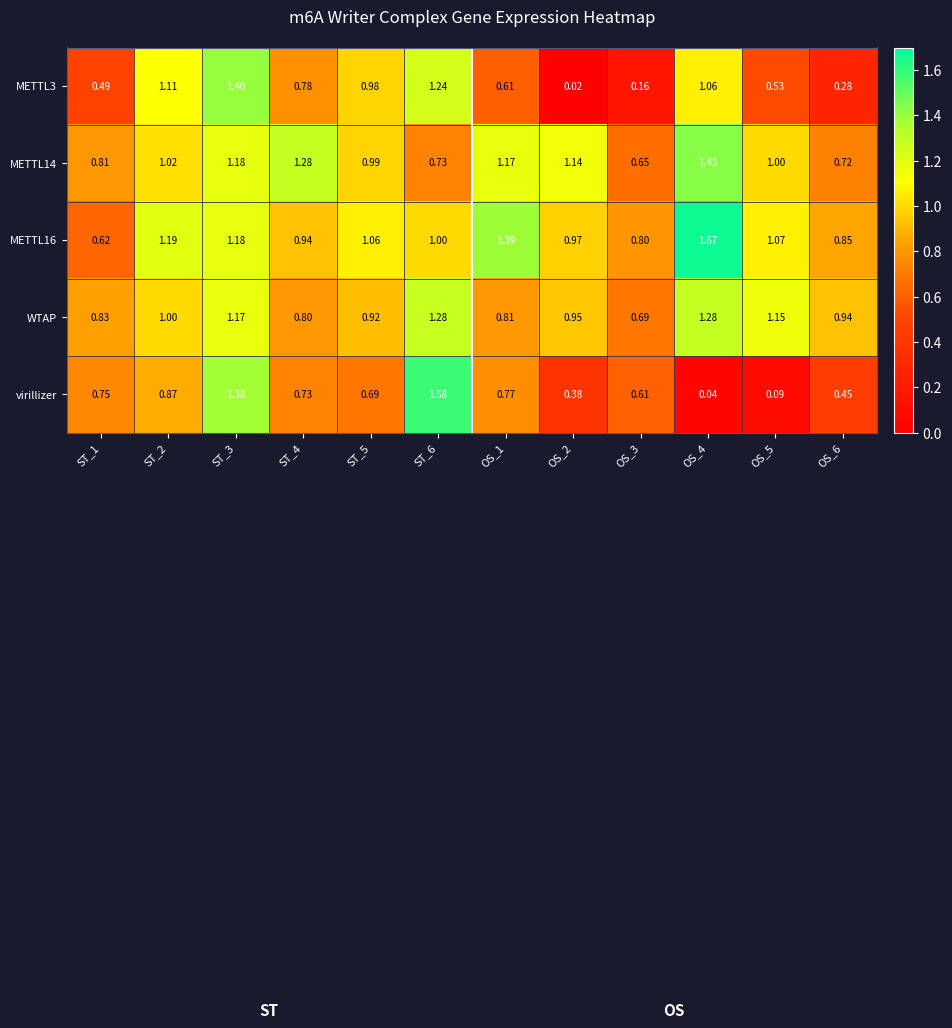

Which series changed the most between ST_5 and ST_6?

virillizer